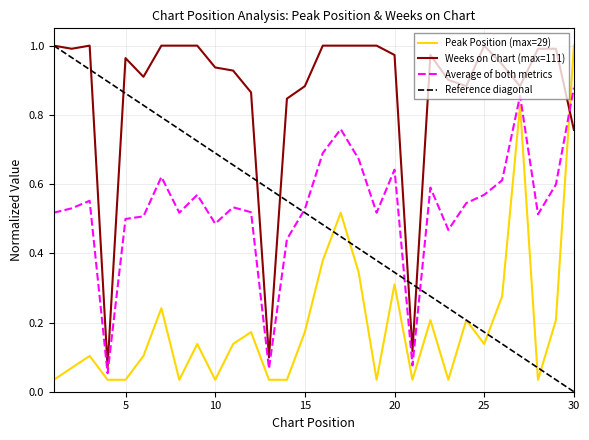

What is the difference between the highest and lowest values at 24?

0.7